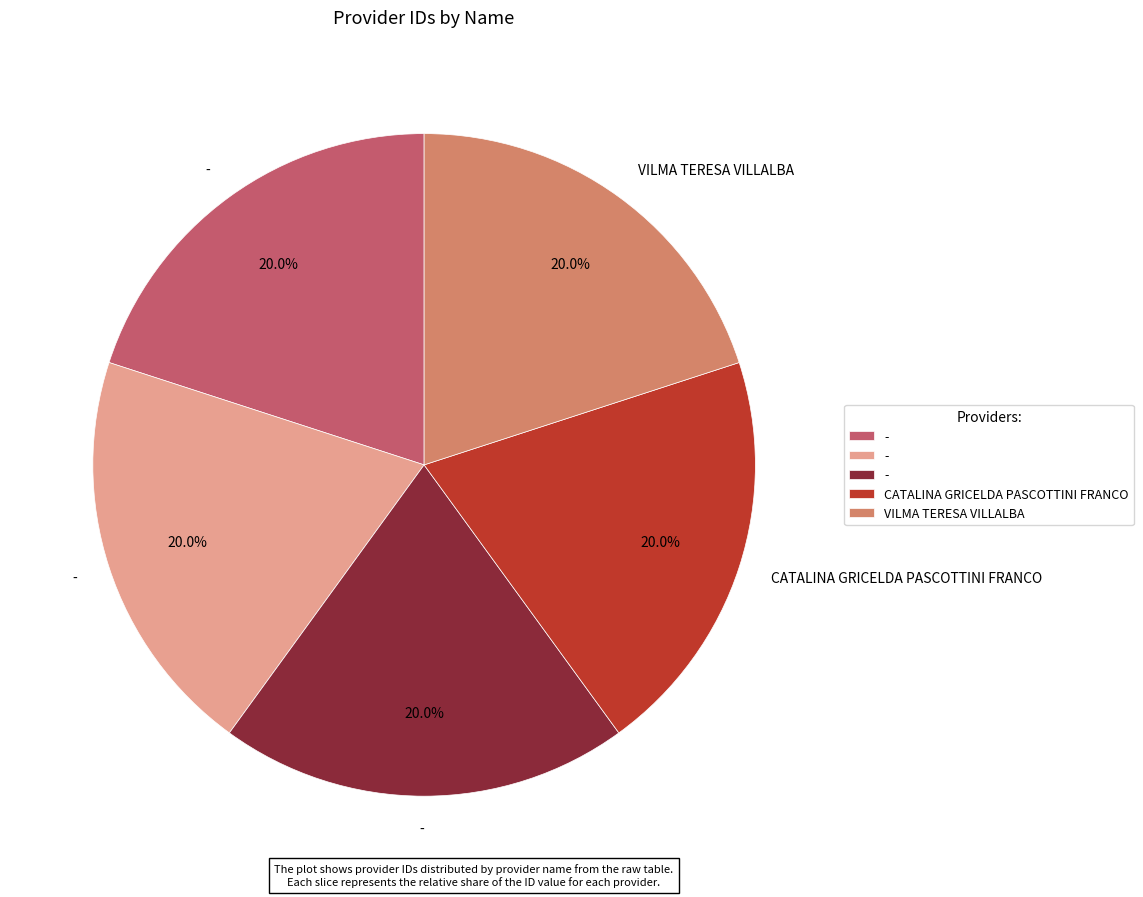

Is there any slice that represents more than half of the pie?

No